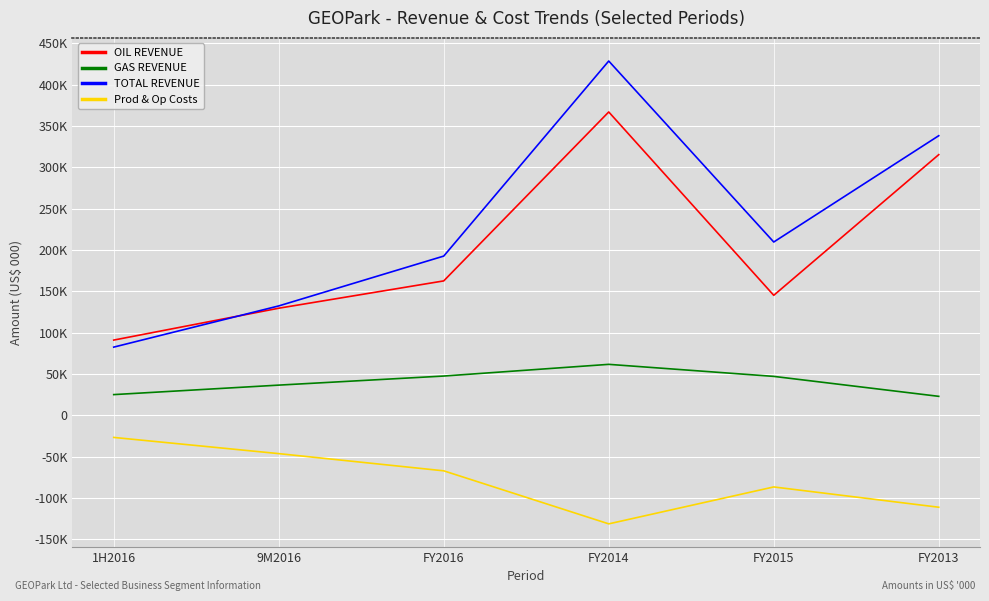

True or false: GAS REVENUE and Prod & Op Costs intersect in this chart.

False